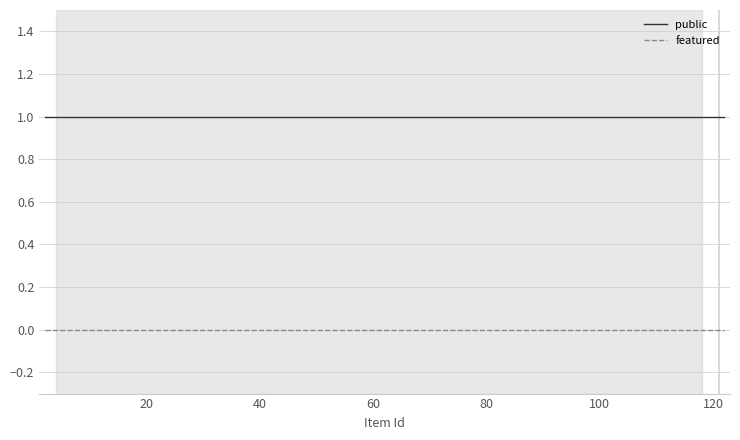

Which series has the largest total across all categories?

public